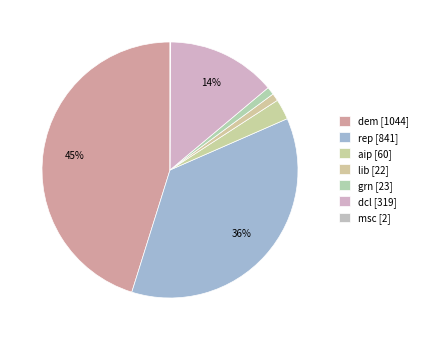

Which category has the smallest portion of the pie?

msc